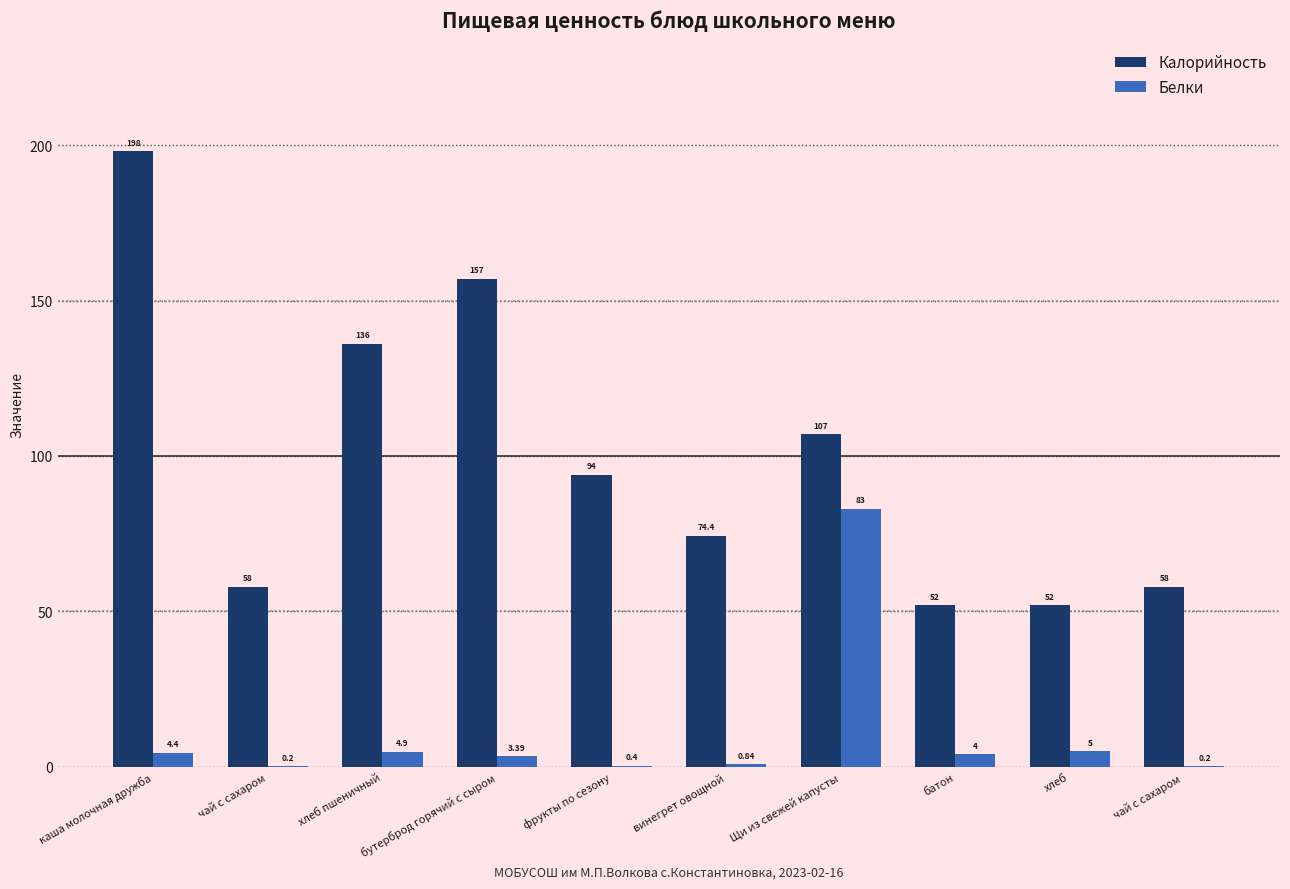

Between фрукты по сезону and чай с сахаром , which series saw the biggest shift?

Калорийность